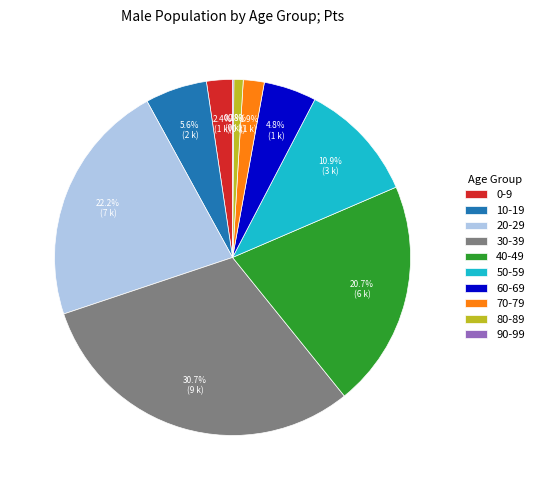

What is the total percentage of 0-9 and 10-19?

8.0%